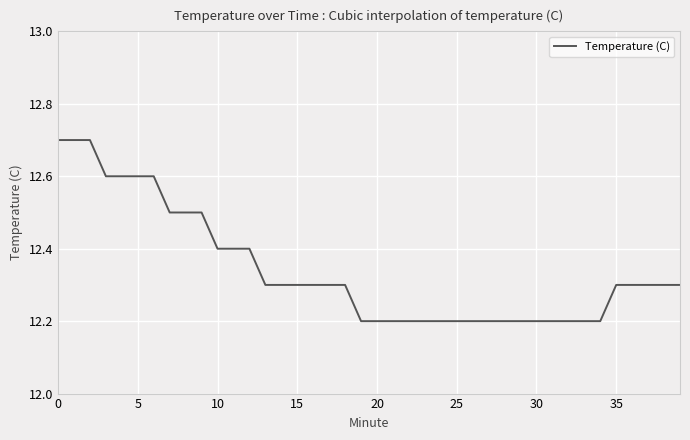

Reading left to right, what are all the values shown in this chart?

12.7	12.7	12.7	12.6	12.6	12.6	12.6	12.5	12.5	12.5	12.4	12.4	12.4	12.3	12.3	12.3	12.3	12.3	12.3	12.2	12.2	12.2	12.2	12.2	12.2	12.2	12.2	12.2	12.2	12.2	12.2	12.2	12.2	12.2	12.2	12.3	12.3	12.3	12.3	12.3